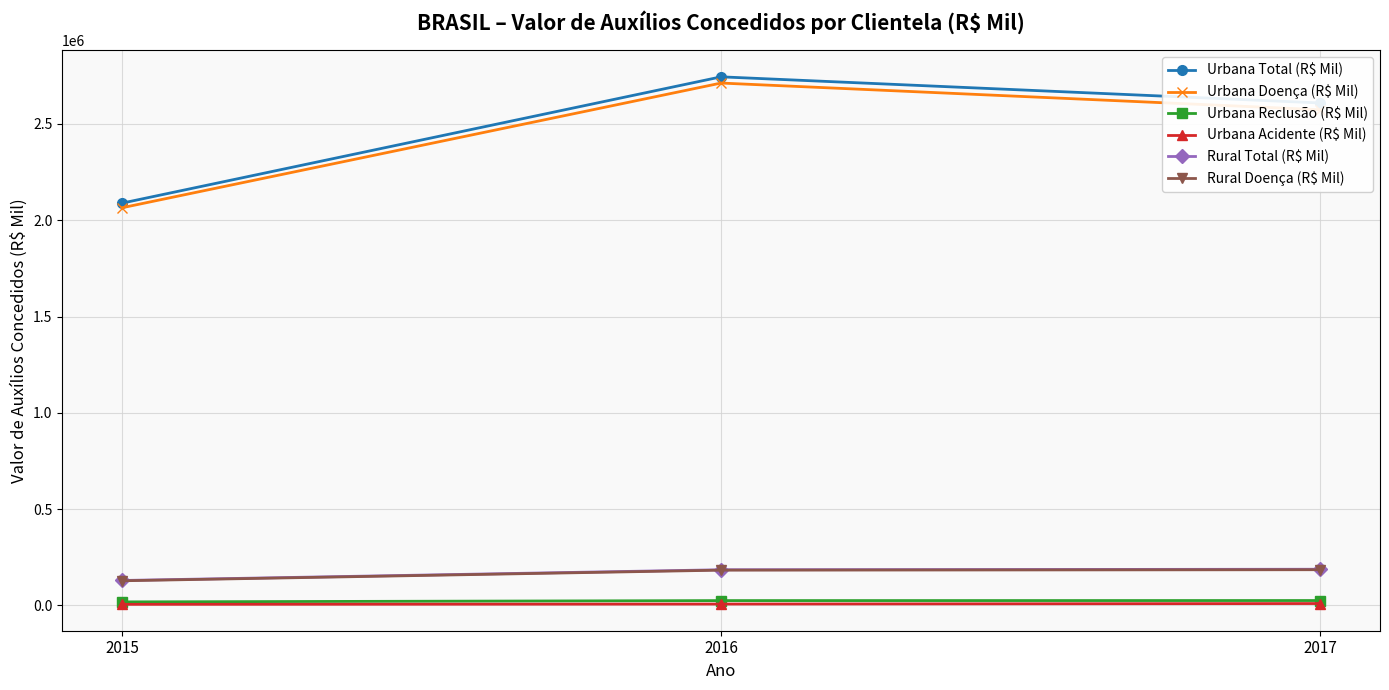

What is the total value across all series at 2017?

5591548